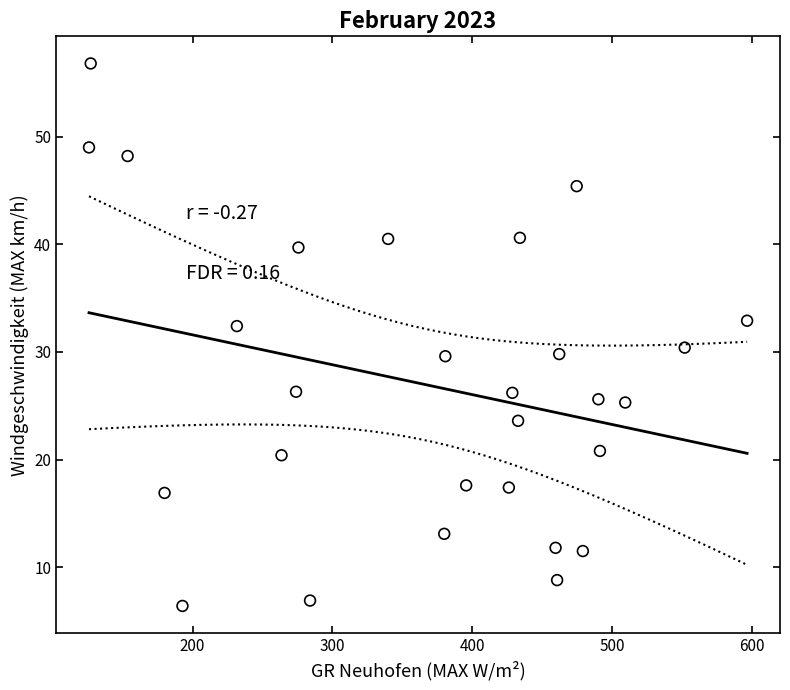

What Y value in the scatter plot is closest to 31?

30.4